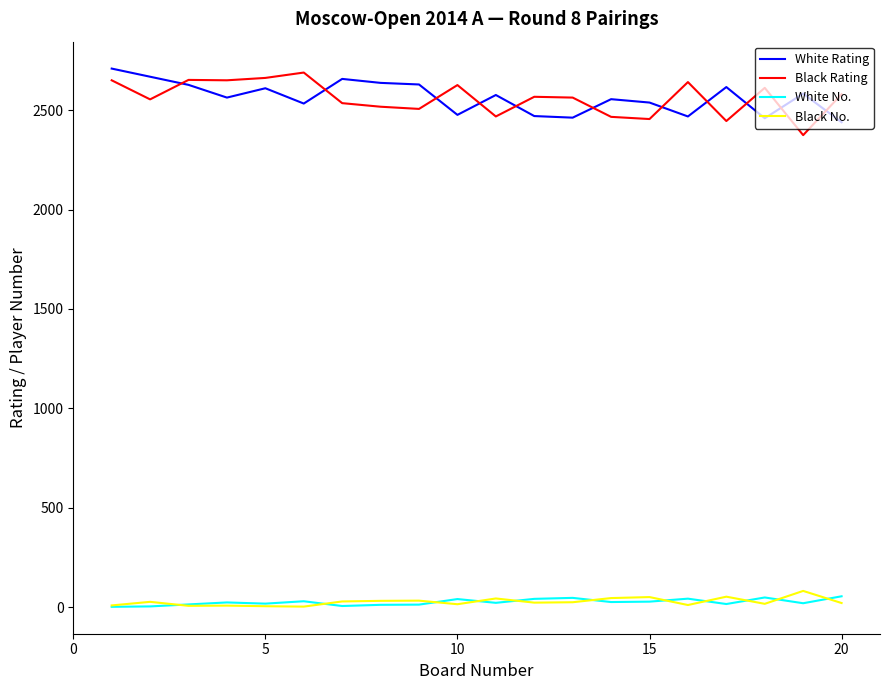

True or false: White No. and White Rating intersect in this chart.

False